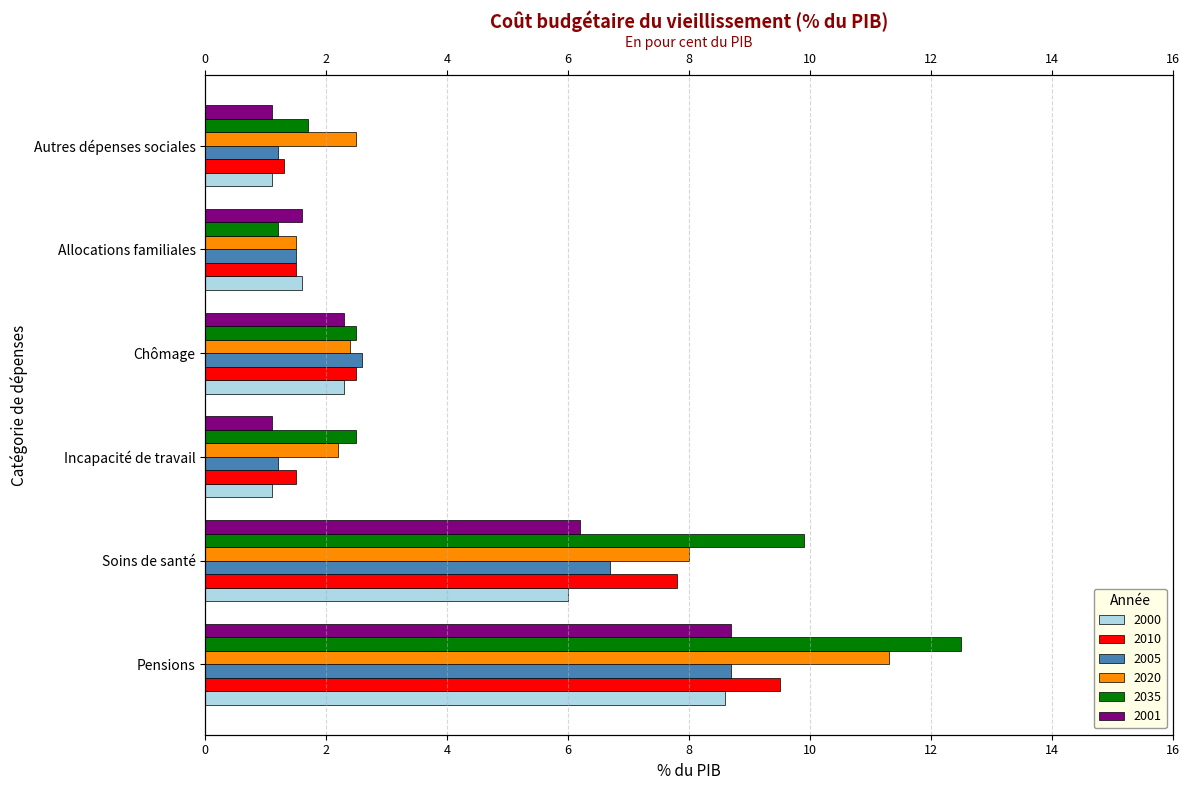

Is the value of 2001 at Soins de santé greater than the value of 2010 at Soins de santé?

No